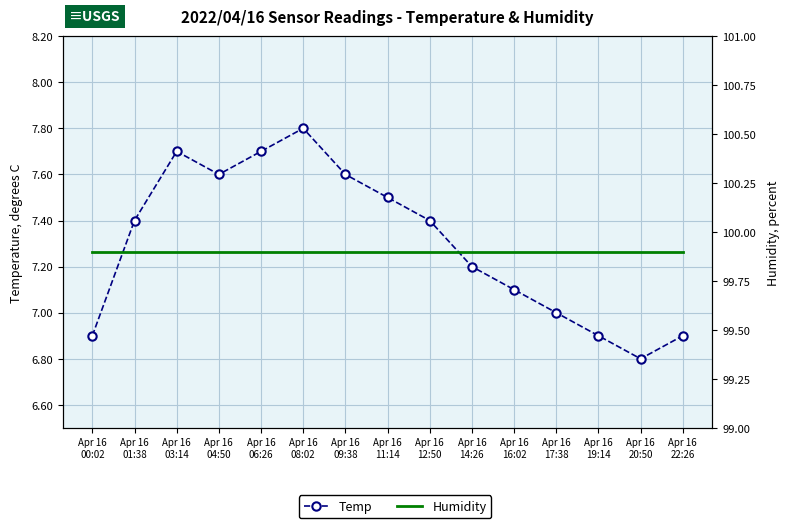

What is the sum of all Humidity values?

1498.5